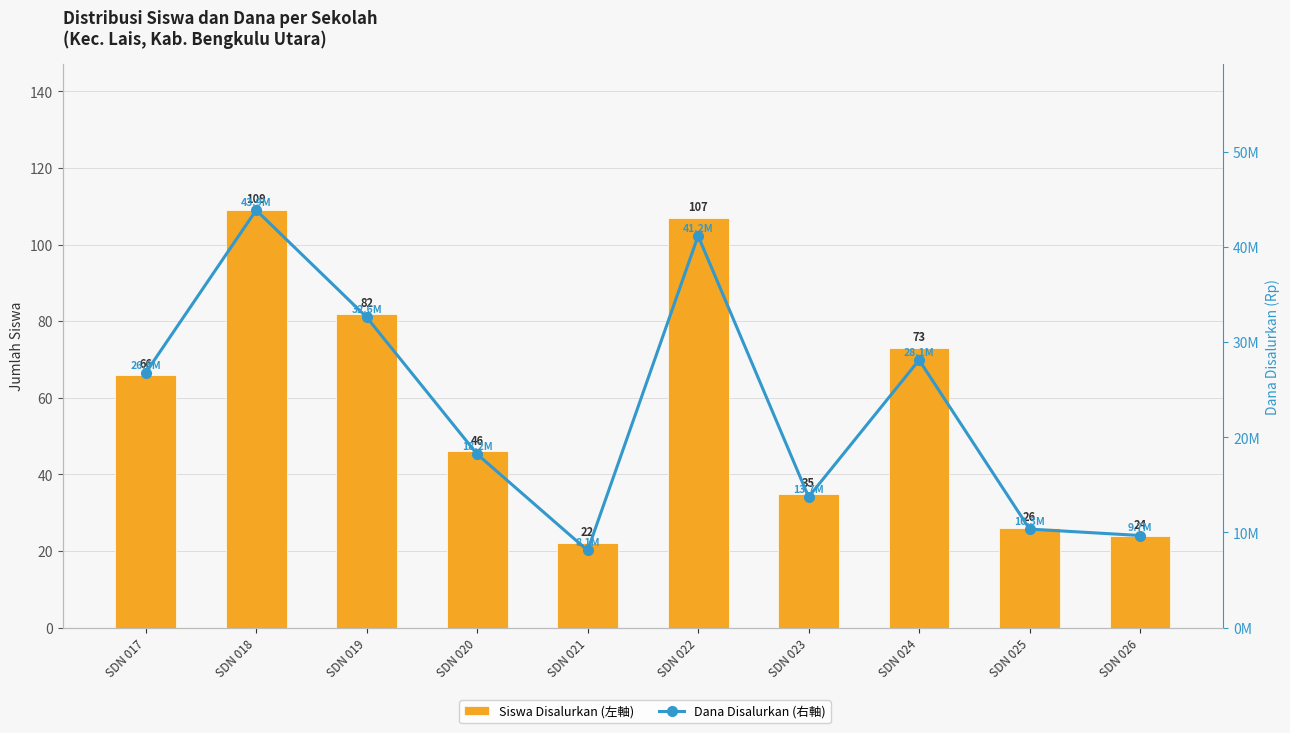

What is the approximate value of Siswa Disalurkan (左軸) at SDN 019?

82